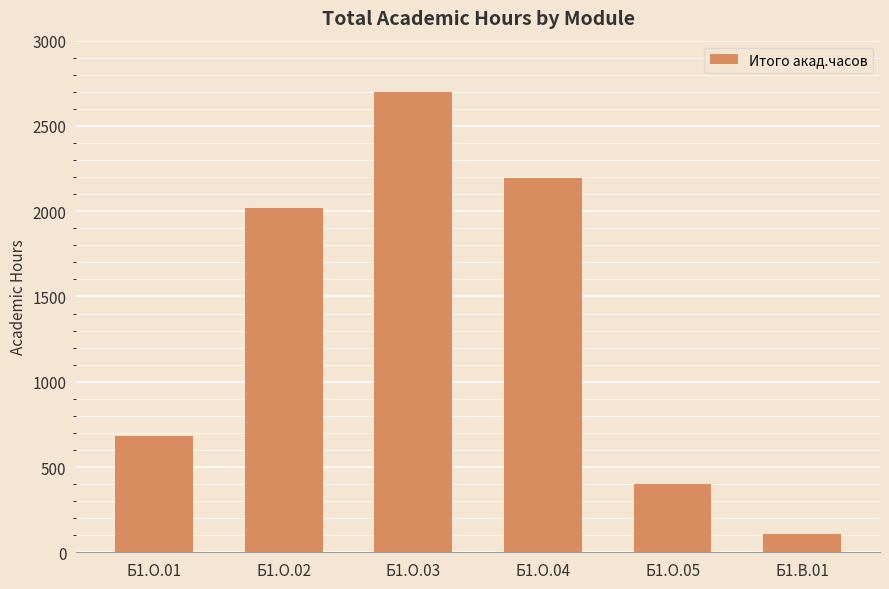

Which has a higher value, Б1.О.02 or Б1.О.04?

Б1.О.04